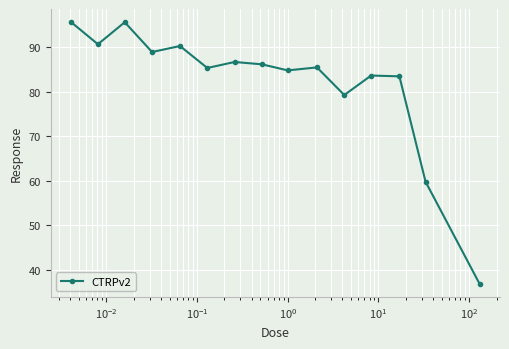

What is the difference between the maximum and second lowest values?

35.9